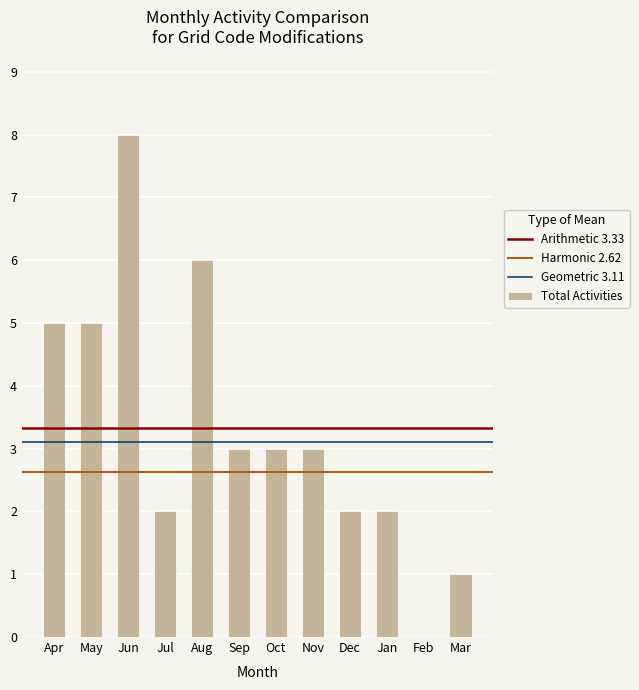

The value at Jan is 2. True or false?

True